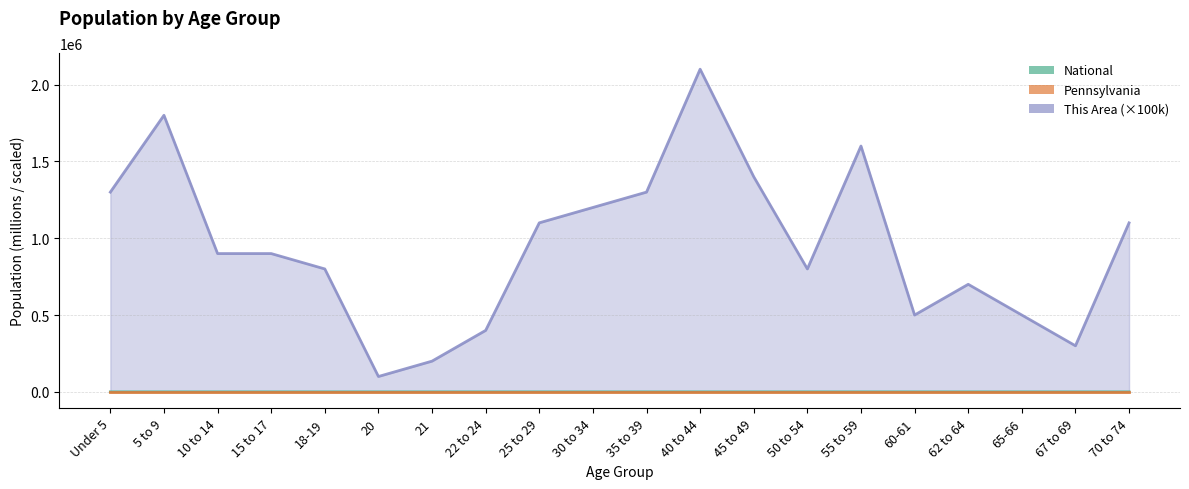

What is the maximum value shown in the chart?

2100000.0